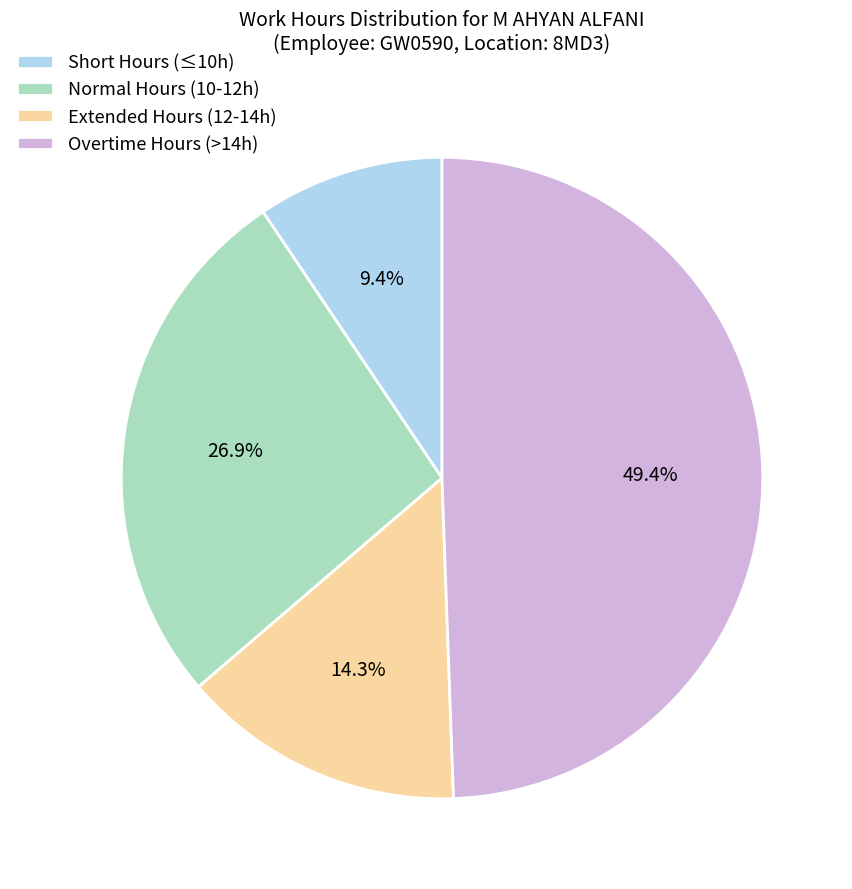

Rank the categories by value from highest to lowest.

Overtime Hours (>14h), Normal Hours (10-12h), Extended Hours (12-14h), Short Hours (≤10h)